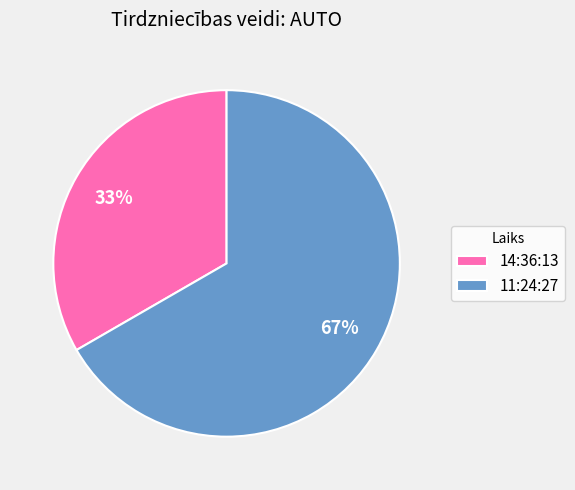

To the nearest percent, what portion does 11:24:27 represent?

67%